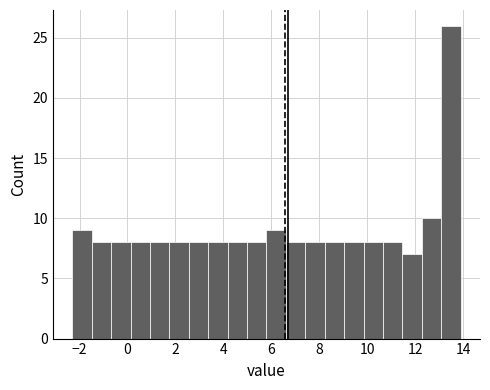

Reading left to right, transcribe this chart: for each bar, give the range it covers on the x-axis and its height. Neither the bar edges nor the heights are printed on the chart, so give them approximately, as read against the axes.

-2.2 to -1.4: 9
-1.4 to -0.6: 8
-0.6 to 0.2: 8
0.2 to 1.0: 8
1.0 to 1.8: 8
1.8 to 2.6: 8
2.6 to 3.4: 8
3.4 to 4.2: 8
4.2 to 5.0: 8
5.0 to 5.8: 8
5.8 to 6.6: 9
6.6 to 7.4: 8
7.4 to 8.2: 8
8.2 to 9.0: 8
9.0 to 9.8: 8
9.8 to 10.6: 8
10.6 to 11.4: 8
11.4 to 12.2: 7
12.2 to 13.0: 10
13.0 to 14.0: 26